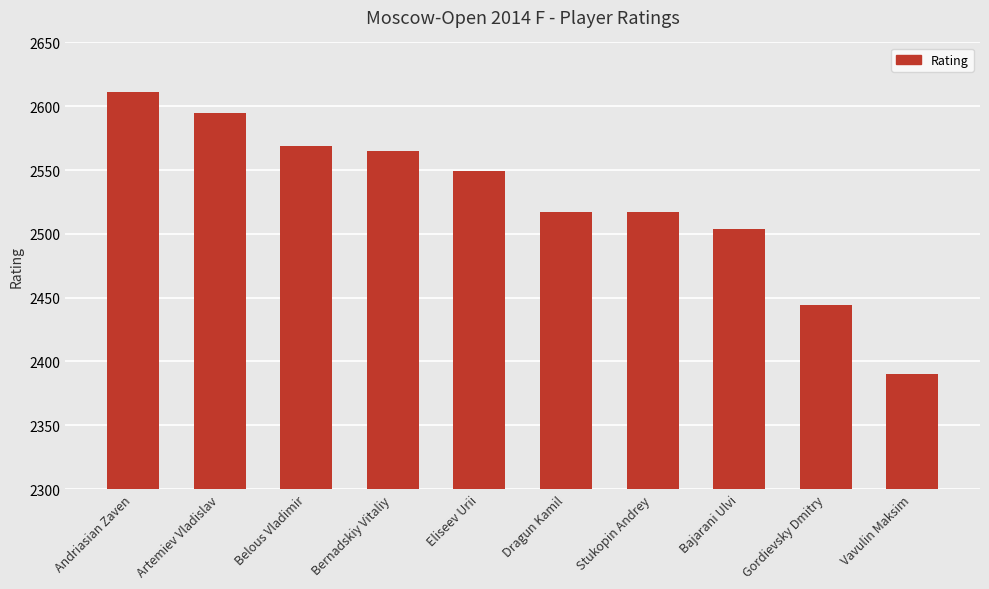

Does the chart contain stacked bars?

No